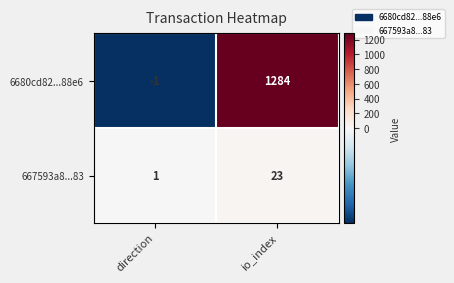

At which label does 6680cd82...88e6 reach its peak?

io_index